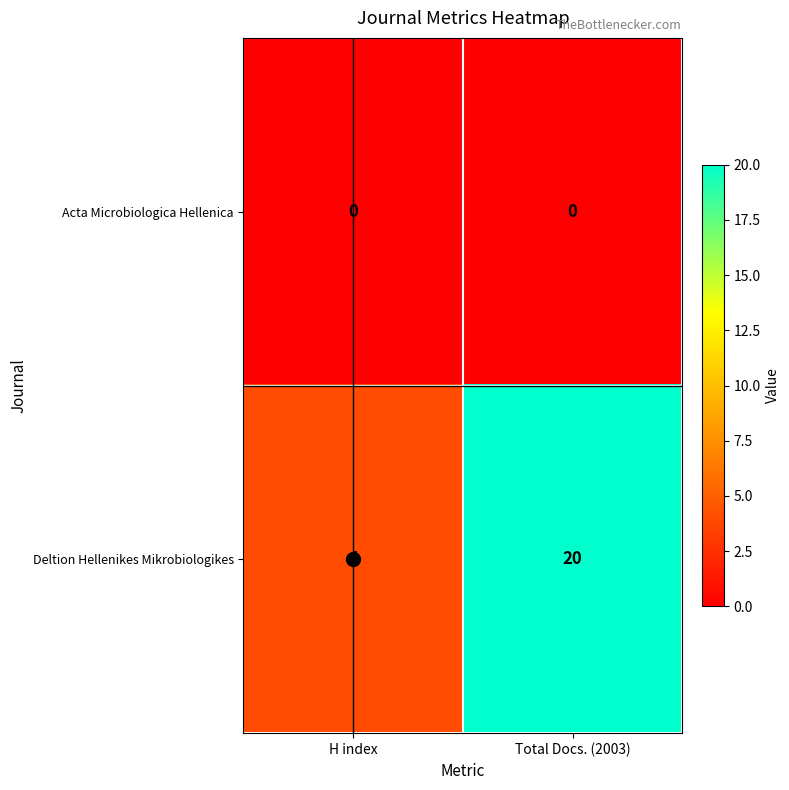

List the series in order of their overall mean, highest first.

Deltion Hellenikes Mikrobiologikes, Acta Microbiologica Hellenica